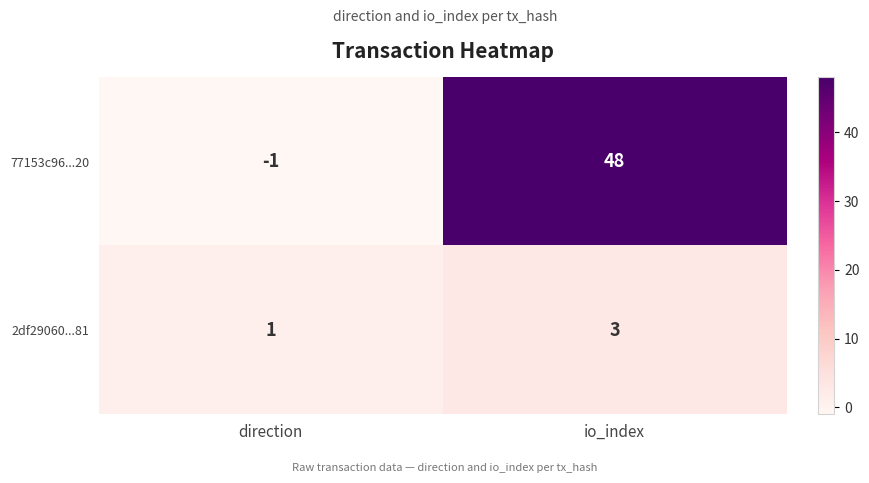

Is it true that 2df29060...81 equals 1 at io_index?

False